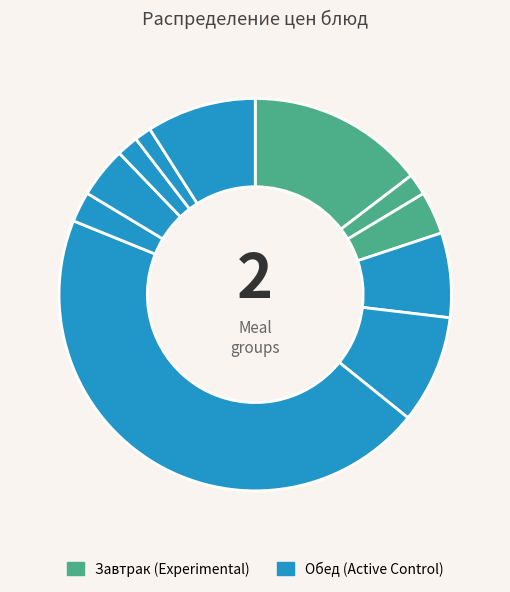

How many segments does this pie chart have?

11